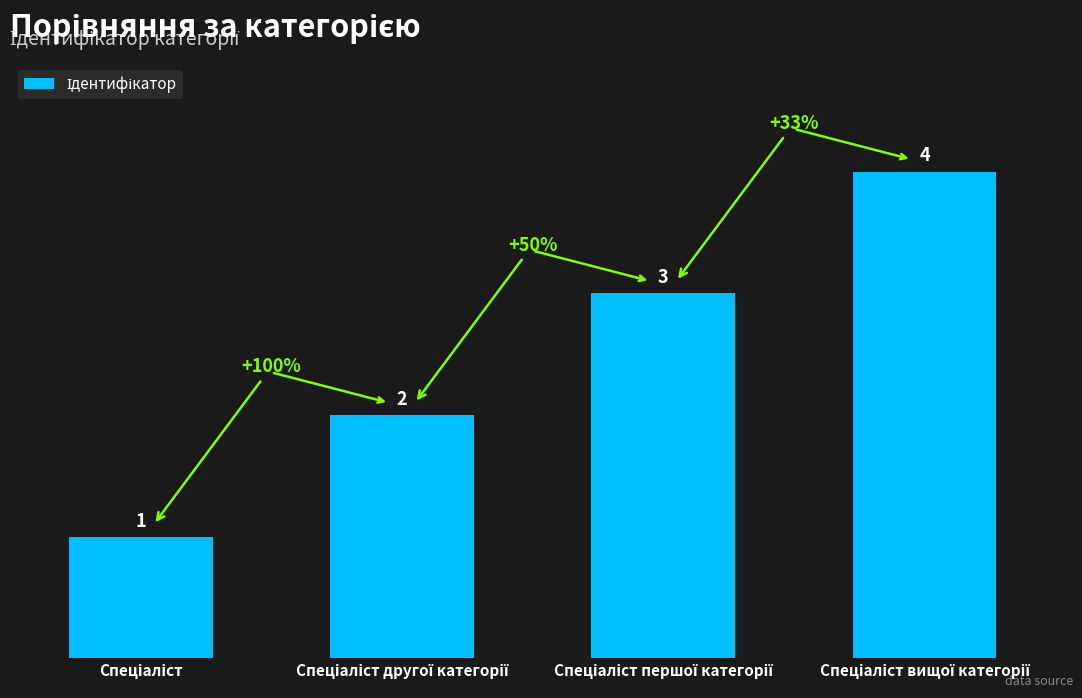

What is the difference between the maximum and minimum values?

3